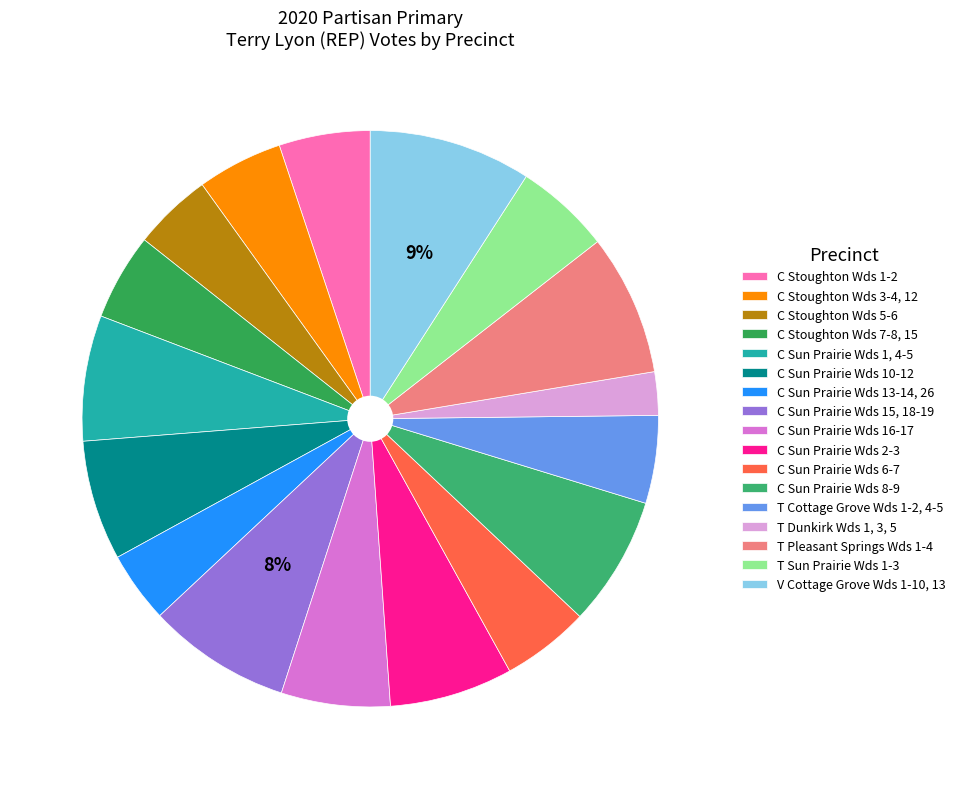

To the nearest percent, what is the difference between the C Sun Prairie Wds 10-12 and C Stoughton Wds 5-6 slice percentages?

2%